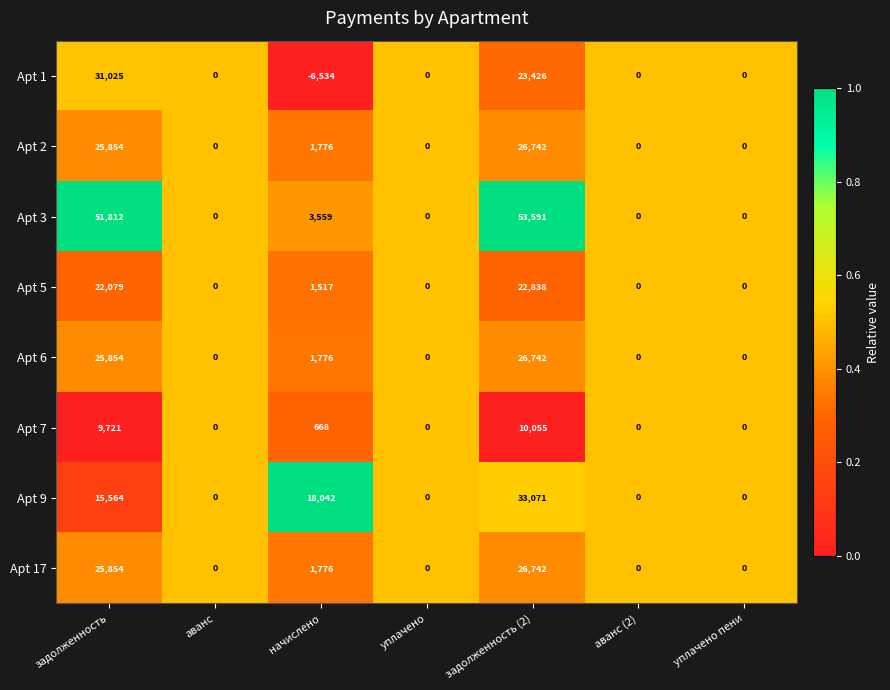

Which series has the widest spread of values?

Apt 3